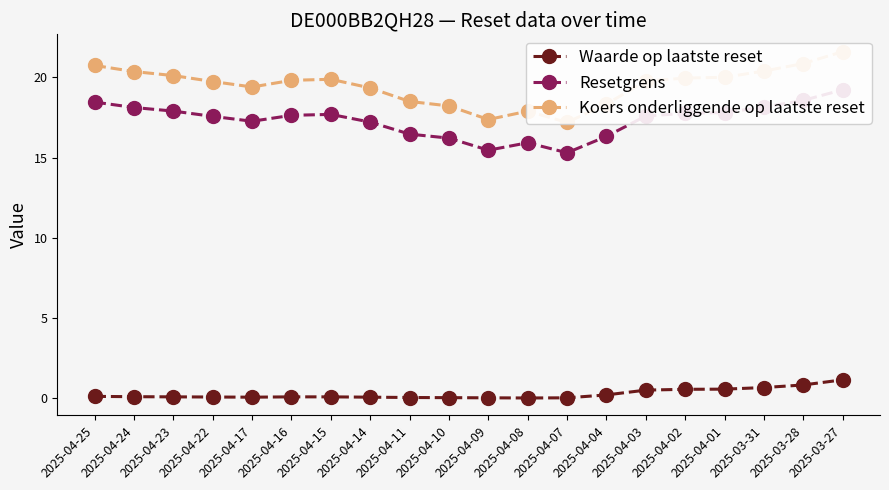

What is the difference between the maximum and minimum values in the Koers onderliggende op laatste reset series?

4.4